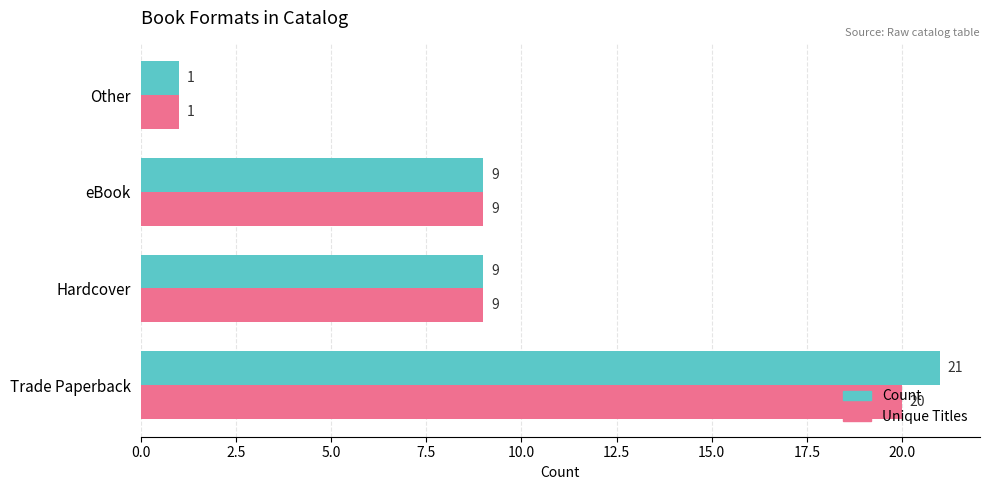

What is the smallest value displayed?

1